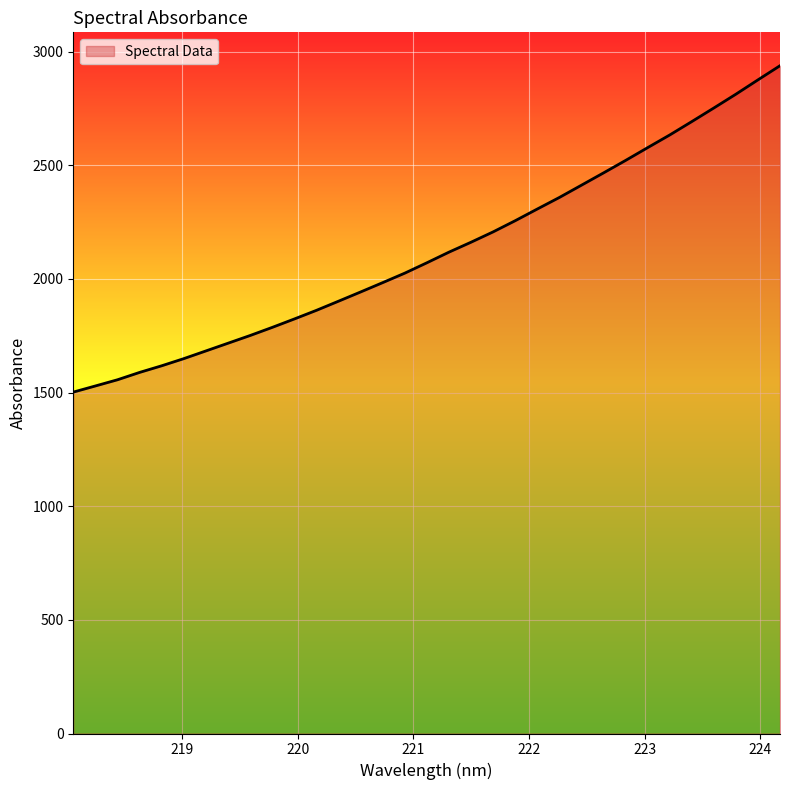

What is the greatest value displayed?

2937.7